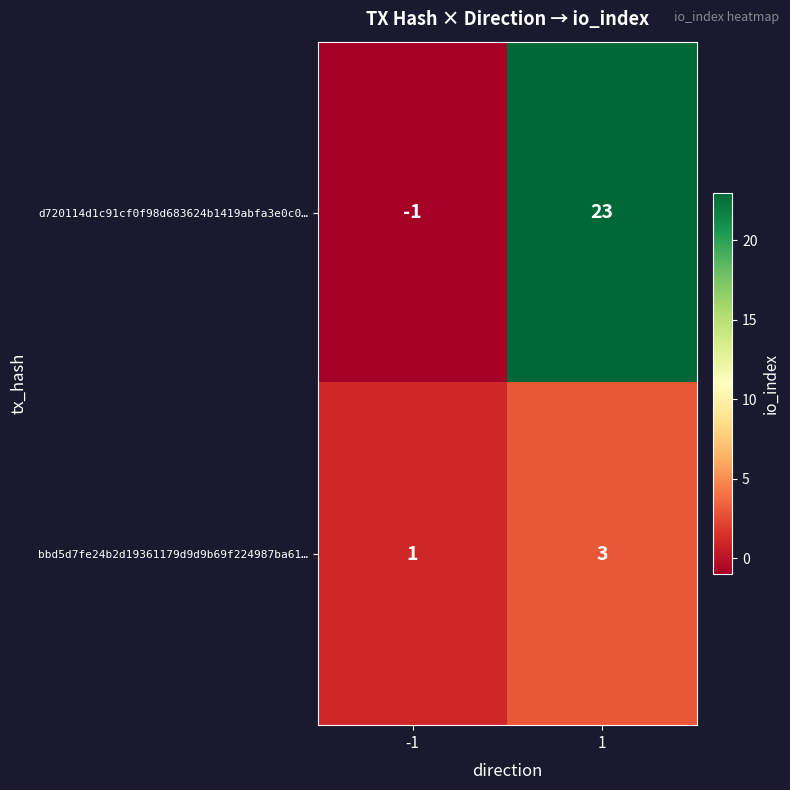

What is the sum of all d720114d1c91cf0f98d683624b1419abfa3e0c0… values?

22